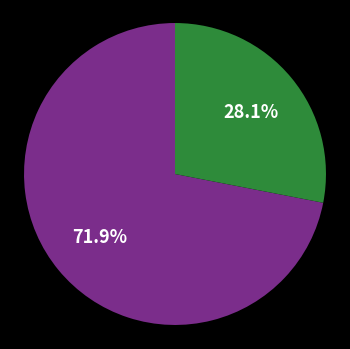

Is there any slice that represents more than half of the pie?

Yes